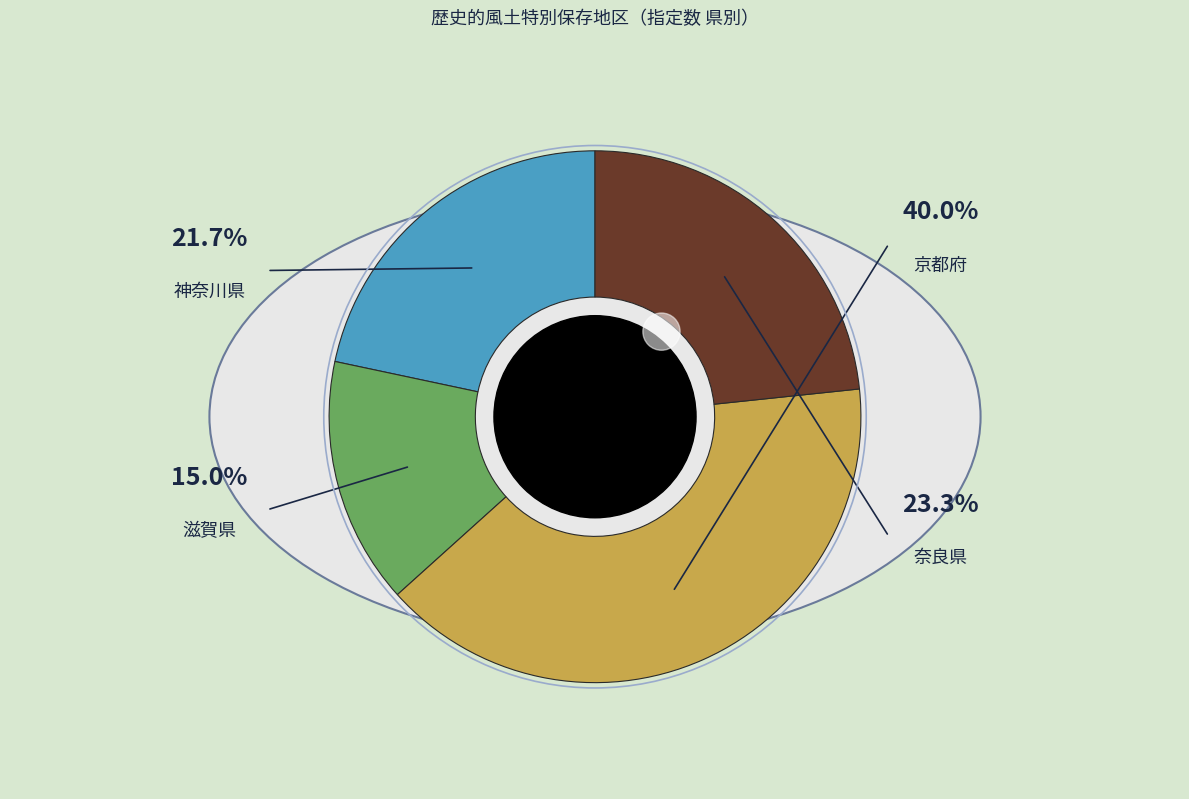

True or false: 神奈川県 accounts for 22% of the total.

True